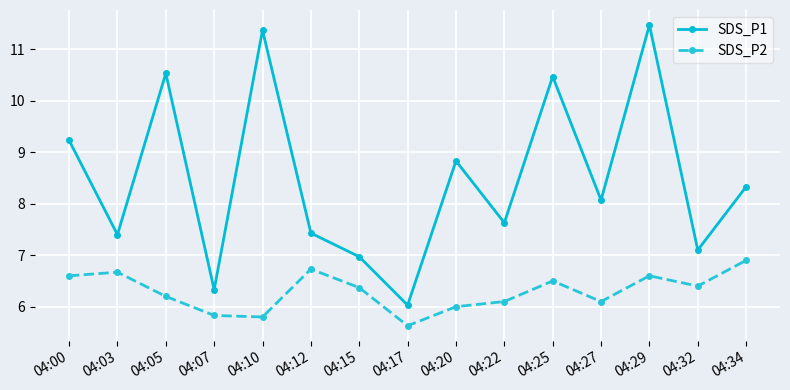

True or false: SDS_P1 and SDS_P2 intersect in this chart.

False